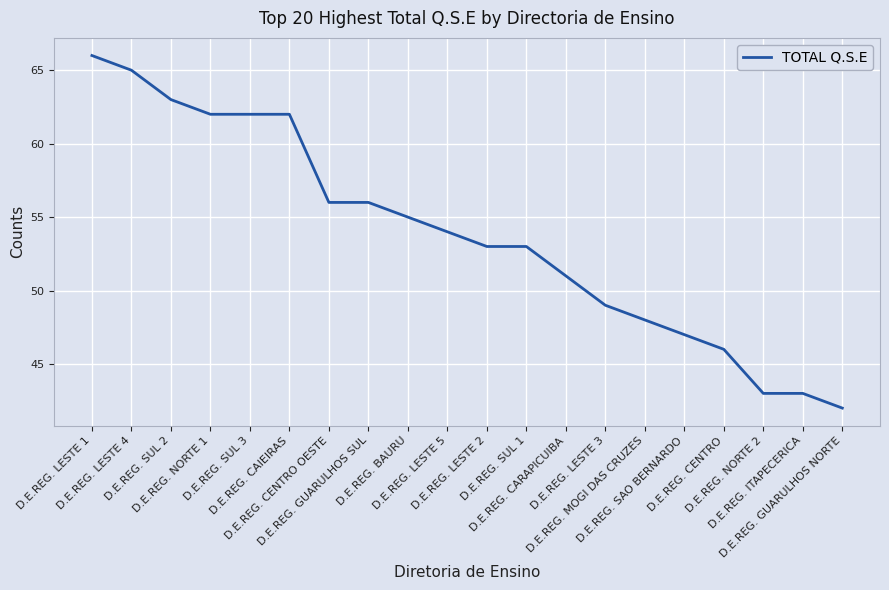

What is the difference between the values at D.E.REG. GUARULHOS NORTE and D.E.REG. SUL 2?

21